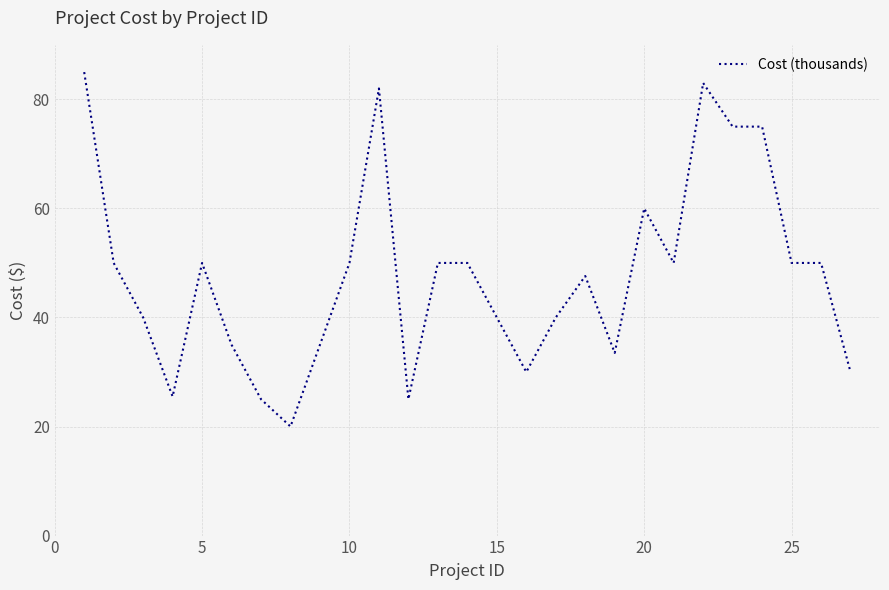

What is the smallest value displayed?

20.0